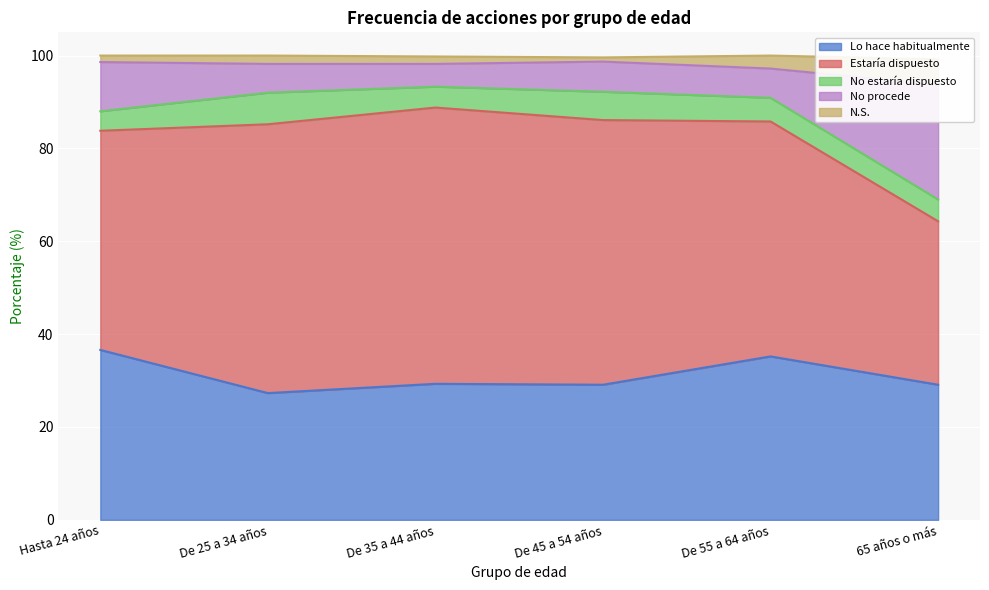

What value does the Lo hace habitualmente series have at De 25 a 34 años?

27.3